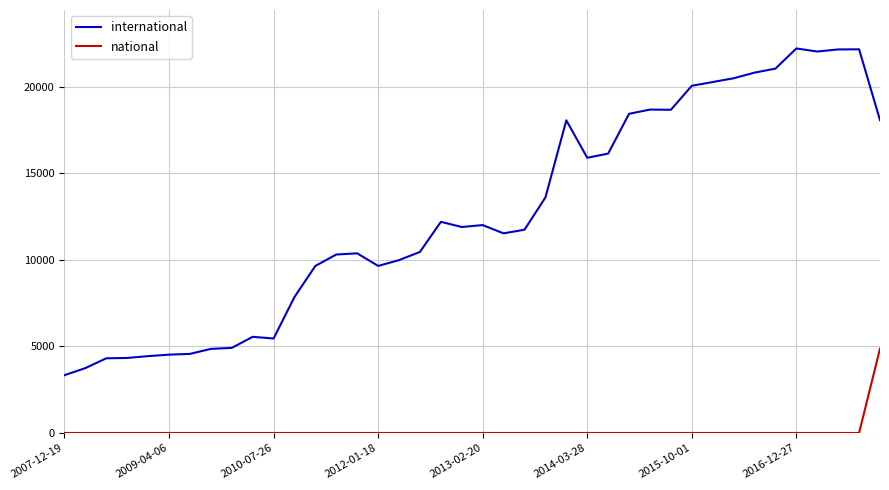

What is the sum of all international values?

506857